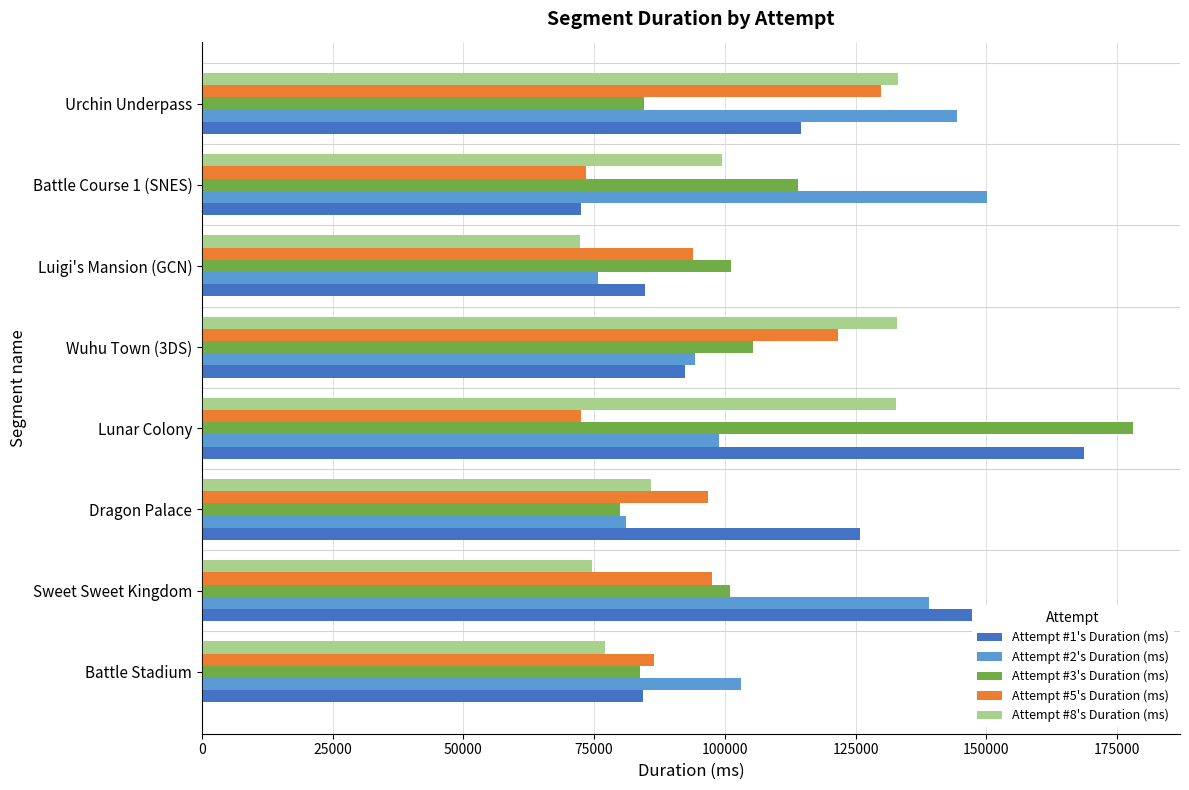

What is the spread (max minus min) of values at Sweet Sweet Kingdom?

84590